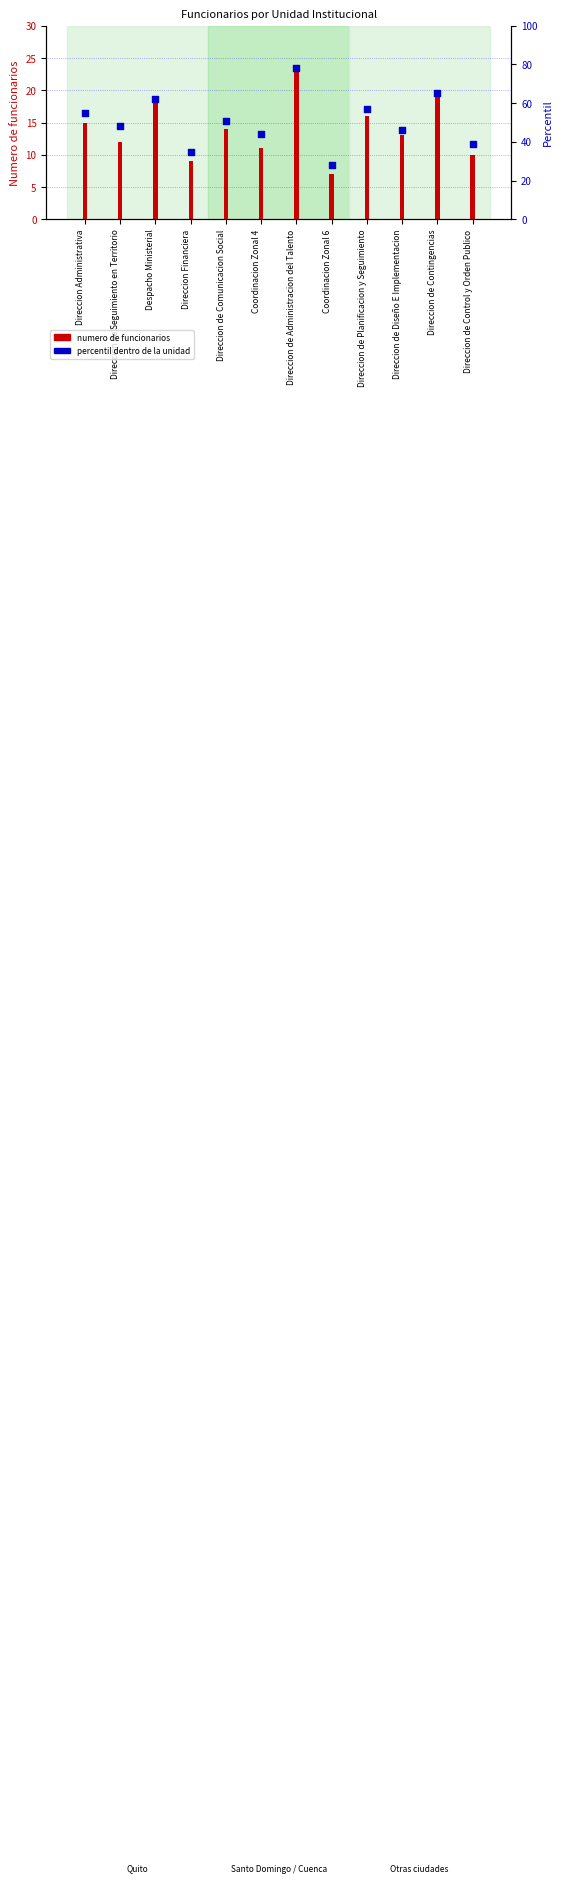

What are all the series names shown in the legend?

numero de funcionarios, percentil dentro de la unidad